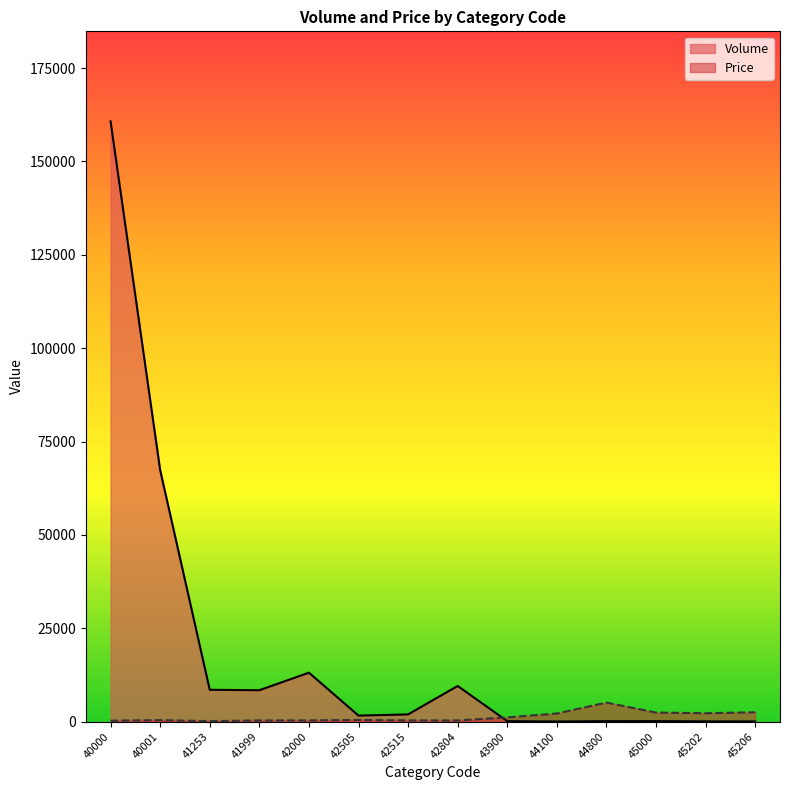

What is the value of the Volume point at the 5th from the left?

13110